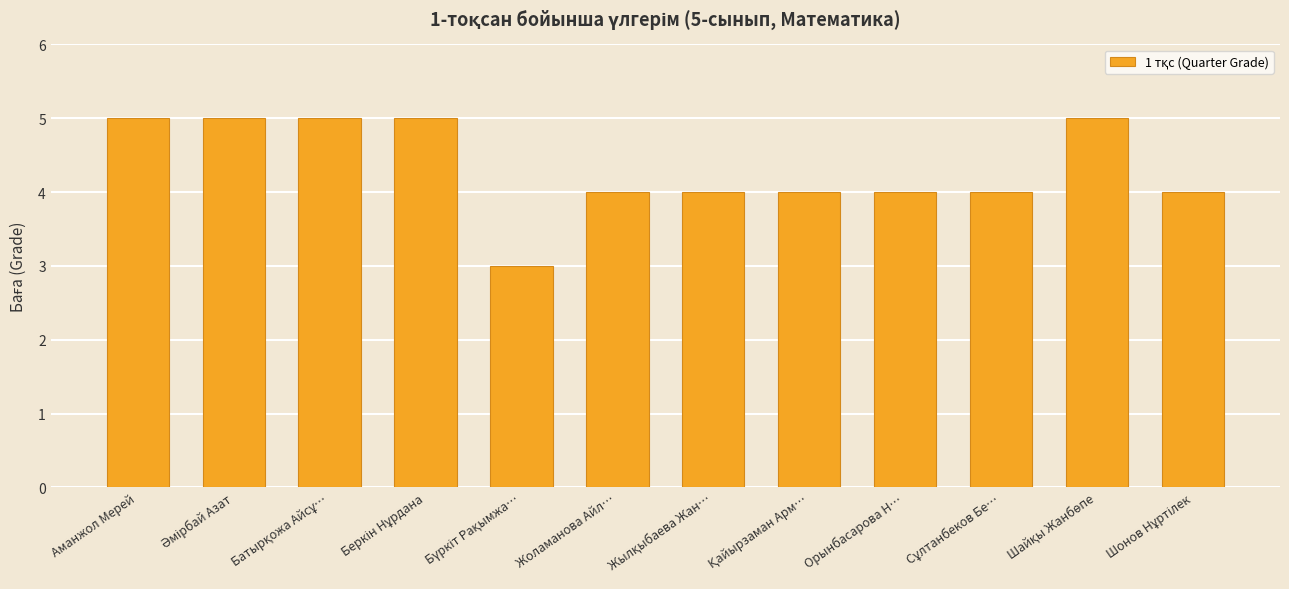

Count the number of data series in this chart.

1